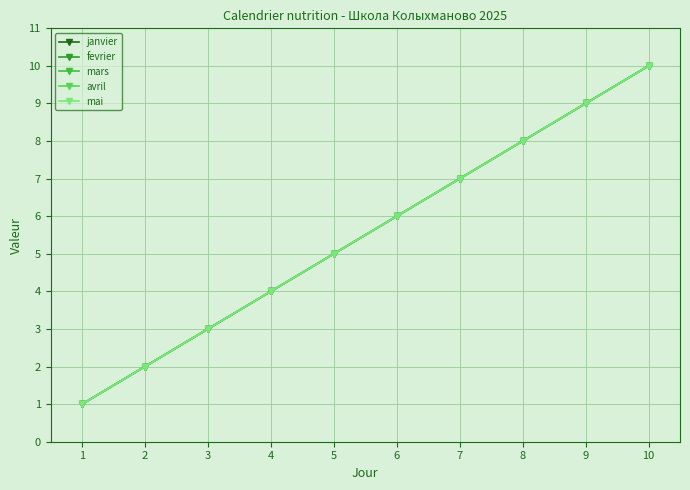

Does the chart have visible grid lines?

Yes